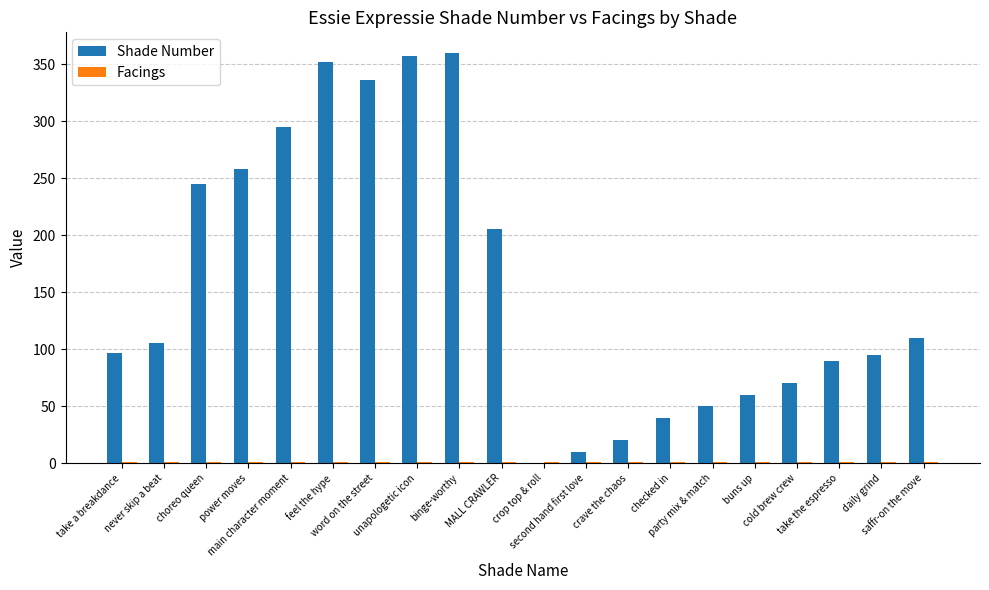

True or false: Shade Number has a value of 422 at choreo queen.

False